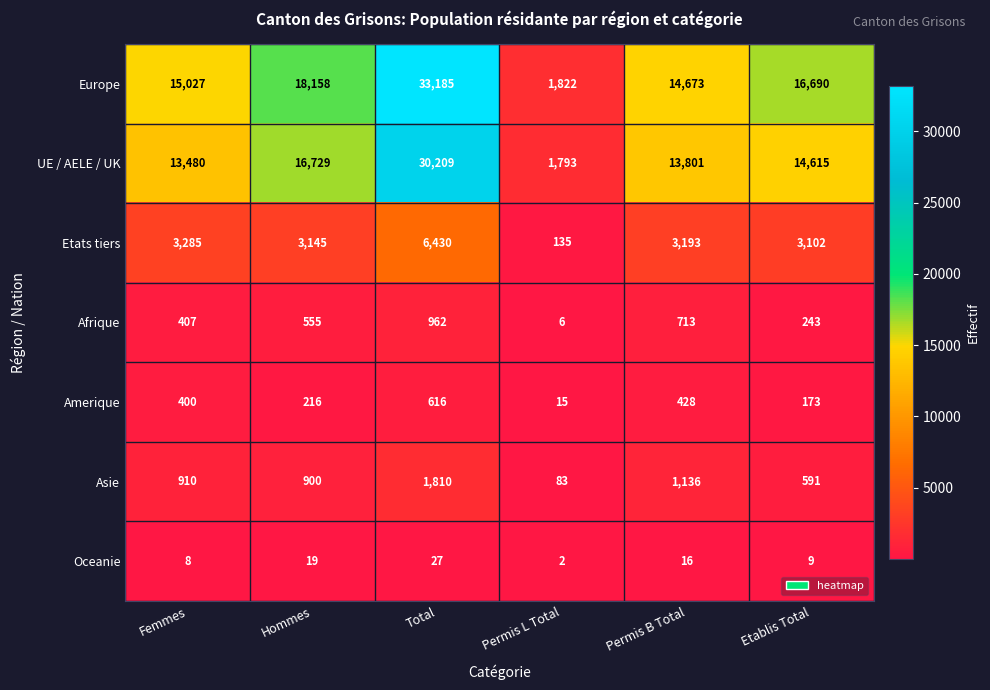

Which category has the highest value in the Etats tiers series?

Total